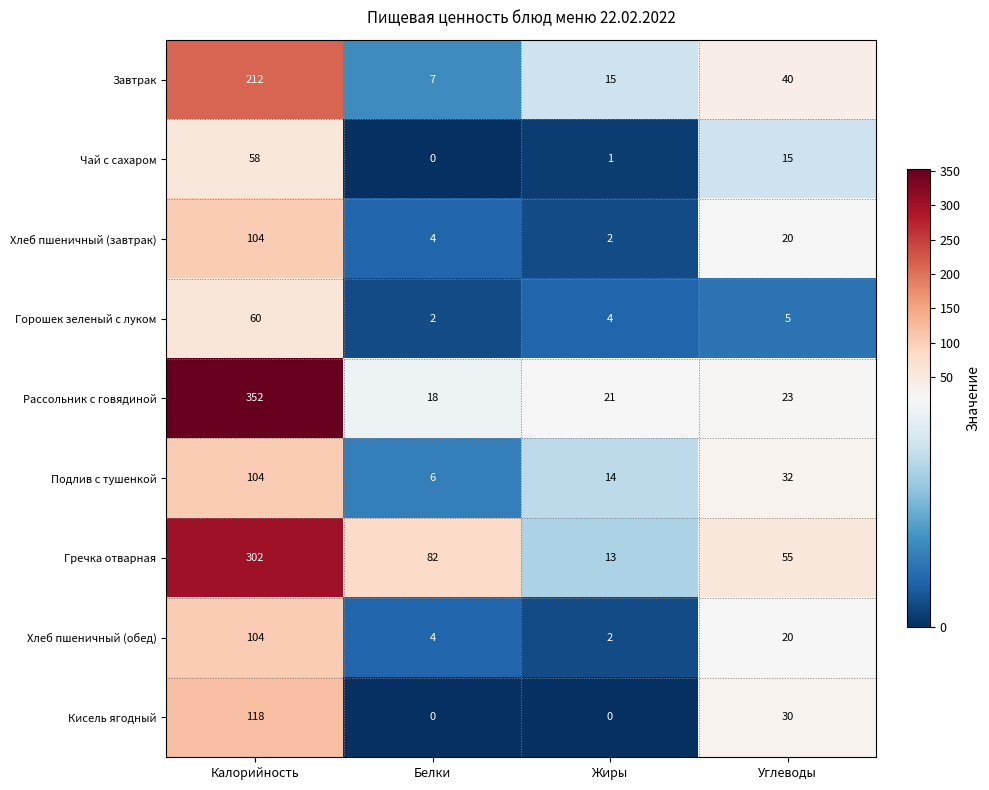

What is the sum of all Подлив с тушенкой values?

156